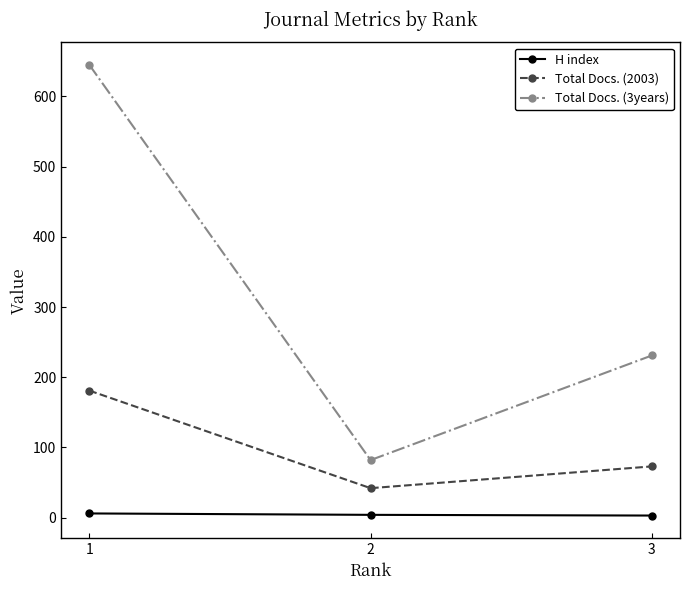

Which series has the largest range (max minus min)?

Total Docs. (3years)